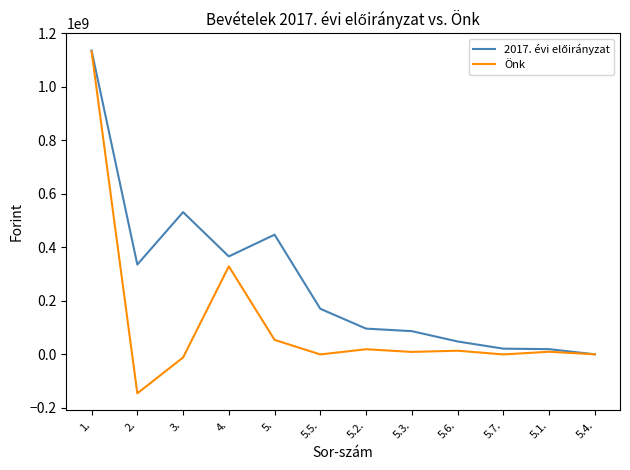

The value of Önk at 5.5. is 0. True or false?

True